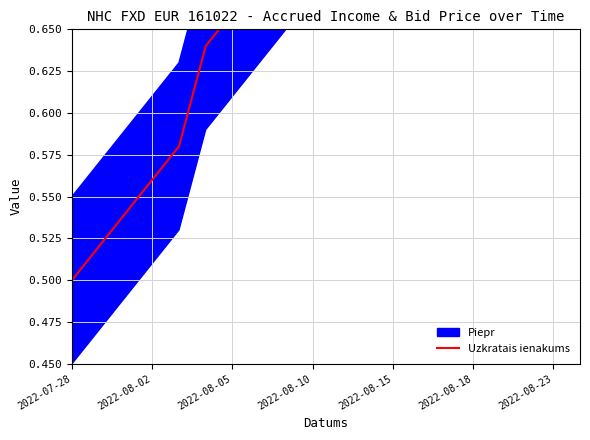

At which category does the chart reach its peak across all series?

19